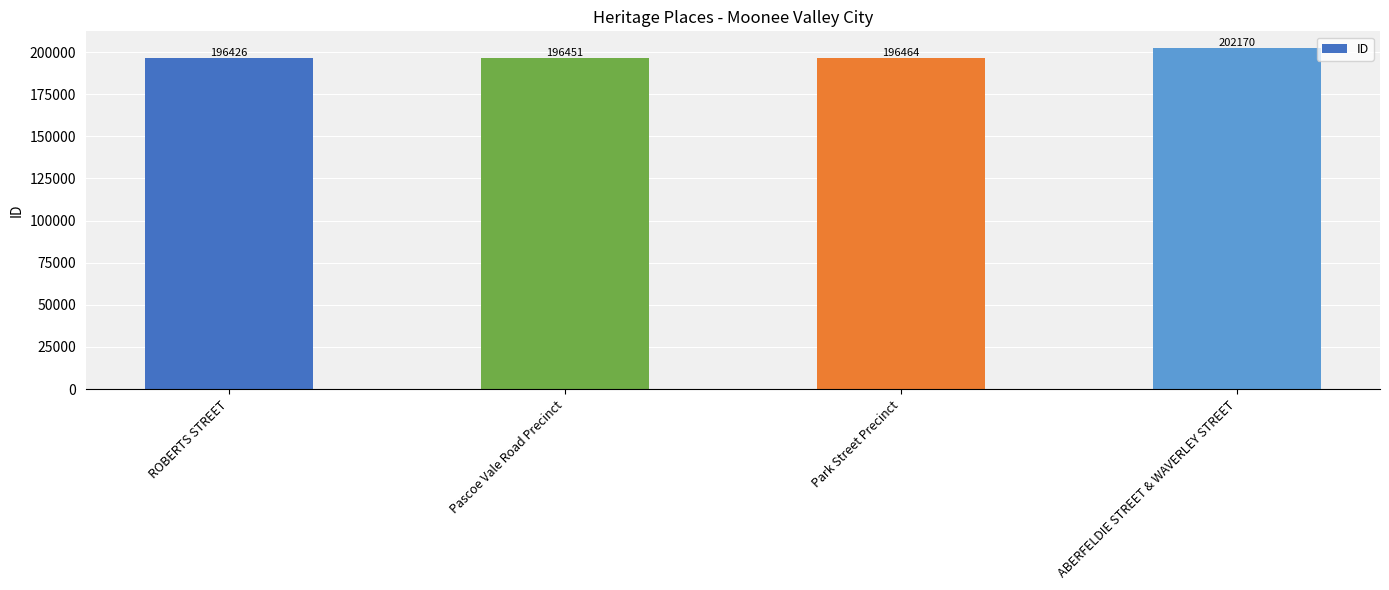

True or false: the data shows 283949 at Park Street Precinct.

False